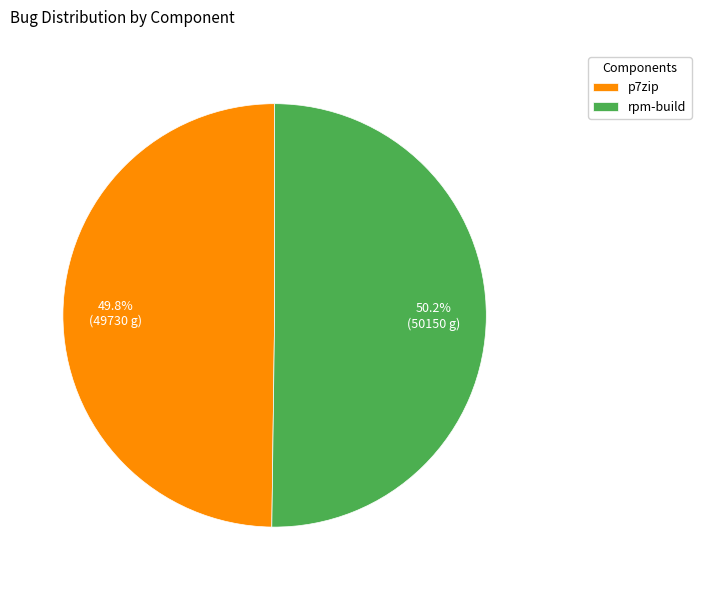

To the nearest percent, what is the combined percentage of p7zip and rpm-build?

100%